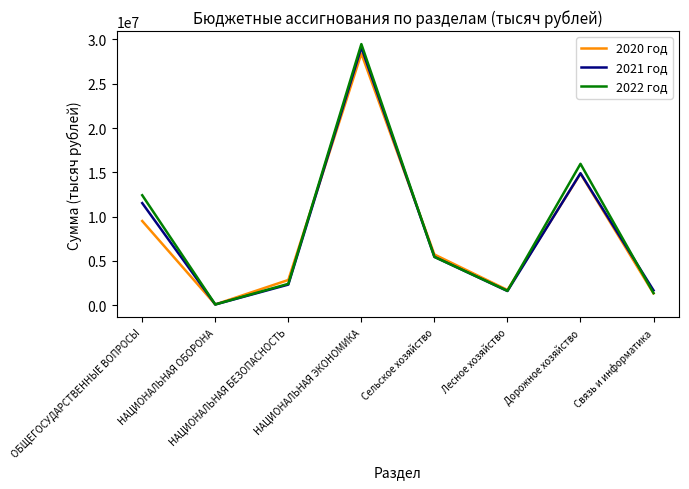

The value of 2021 год at ОБЩЕГОСУДАРСТВЕННЫЕ ВОПРОСЫ is 4664390.4. True or false?

False